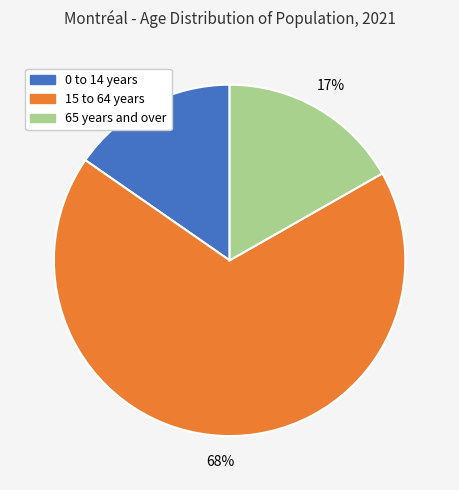

Count the number of slices in the pie.

3